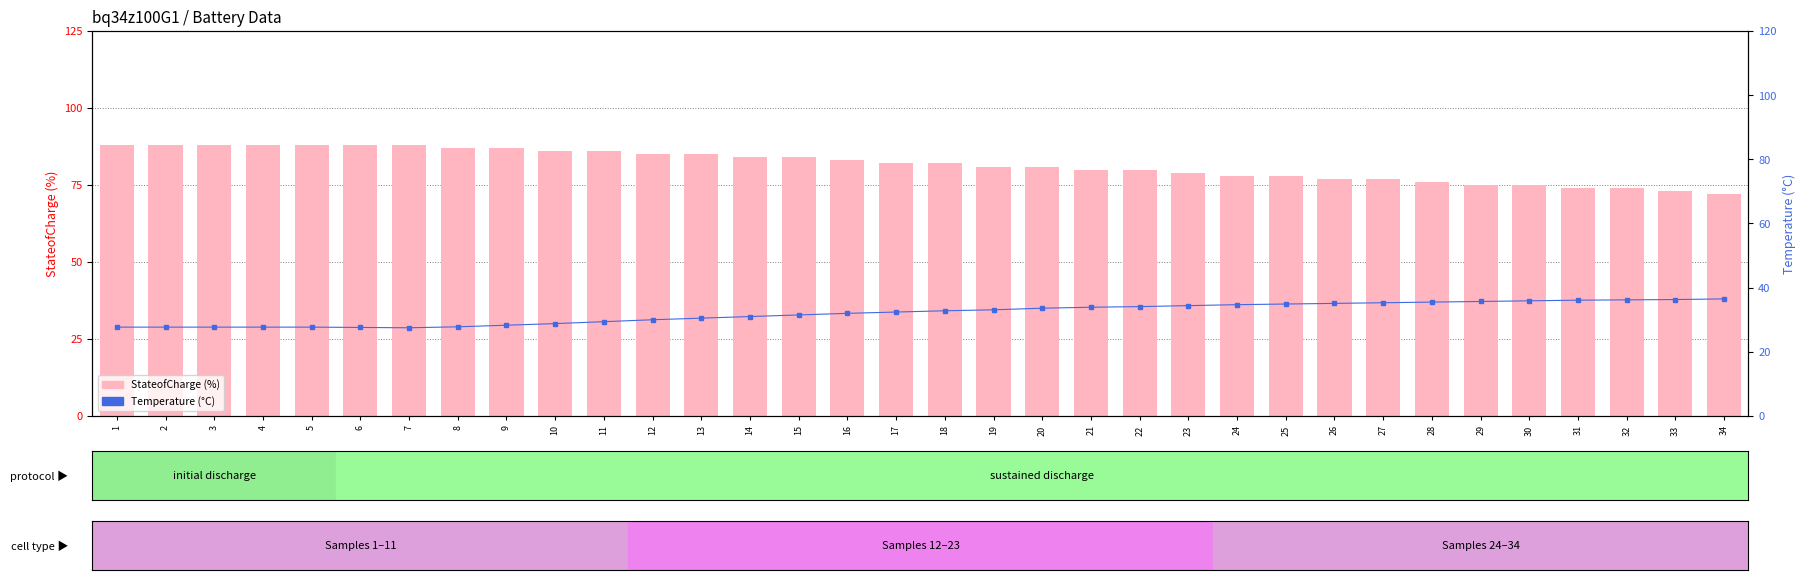

List the labels in order of Temperature value, largest first.

34, 33, 32, 31, 30, 29, 28, 27, 26, 25, 24, 23, 22, 21, 20, 19, 18, 17, 16, 15, 14, 13, 12, 11, 10, 9, 8, 1, 2, 3, 4, 5, 6, 7